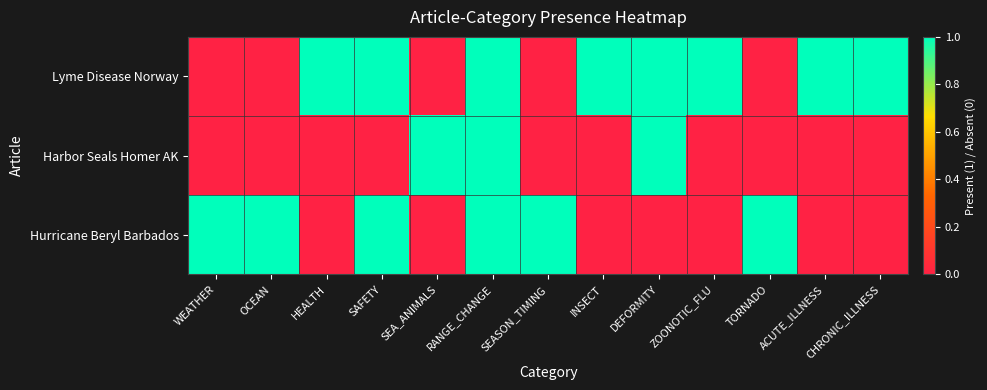

Reading left to right, list all the values displayed in this chart.

Lyme Disease Norway: WEATHER=0	OCEAN=0	HEALTH=1	SAFETY=1	SEA_ANIMALS=0	RANGE_CHANGE=1	SEASON_TIMING=0	INSECT=1	DEFORMITY=1	ZOONOTIC_FLU=1	TORNADO=0	ACUTE_ILLNESS=1	CHRONIC_ILLNESS=1
Harbor Seals Homer AK: WEATHER=0	OCEAN=0	HEALTH=0	SAFETY=0	SEA_ANIMALS=1	RANGE_CHANGE=1	SEASON_TIMING=0	INSECT=0	DEFORMITY=1	ZOONOTIC_FLU=0	TORNADO=0	ACUTE_ILLNESS=0	CHRONIC_ILLNESS=0
Hurricane Beryl Barbados: WEATHER=1	OCEAN=1	HEALTH=0	SAFETY=1	SEA_ANIMALS=0	RANGE_CHANGE=1	SEASON_TIMING=1	INSECT=0	DEFORMITY=0	ZOONOTIC_FLU=0	TORNADO=1	ACUTE_ILLNESS=0	CHRONIC_ILLNESS=0